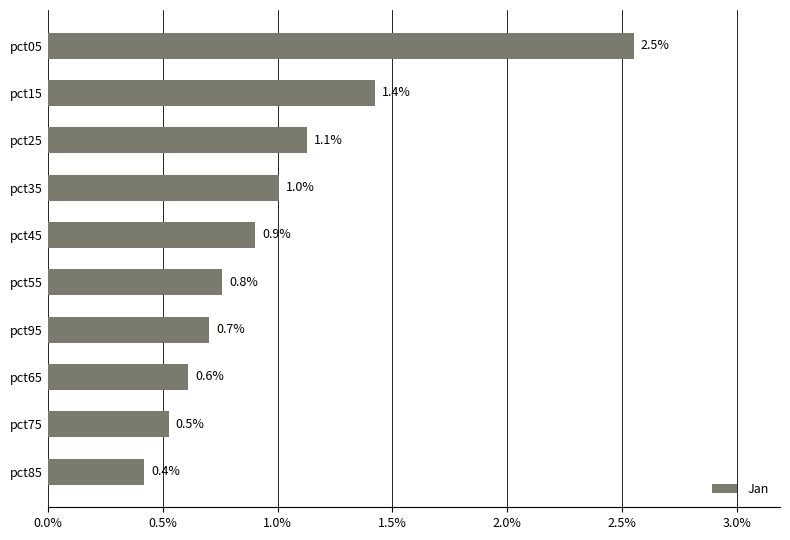

Between pct95 and pct35, which is larger?

pct35